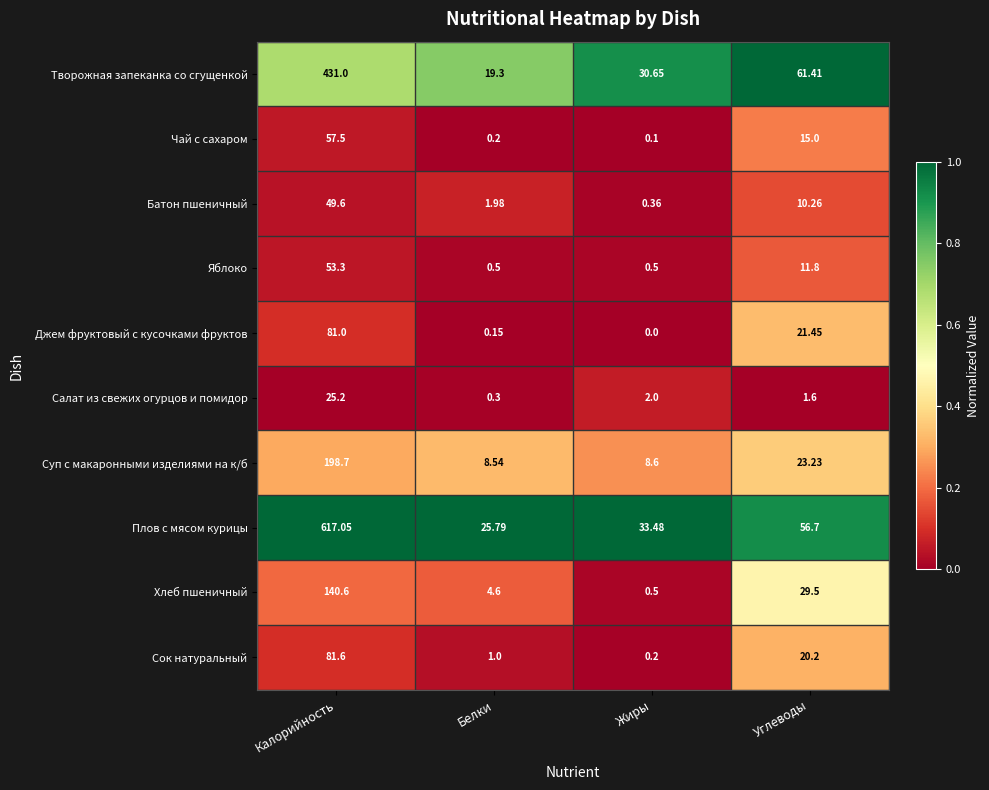

Is the value of Батон пшеничный at Белки greater than the value of Джем фруктовый с кусочками фруктов at Углеводы?

No